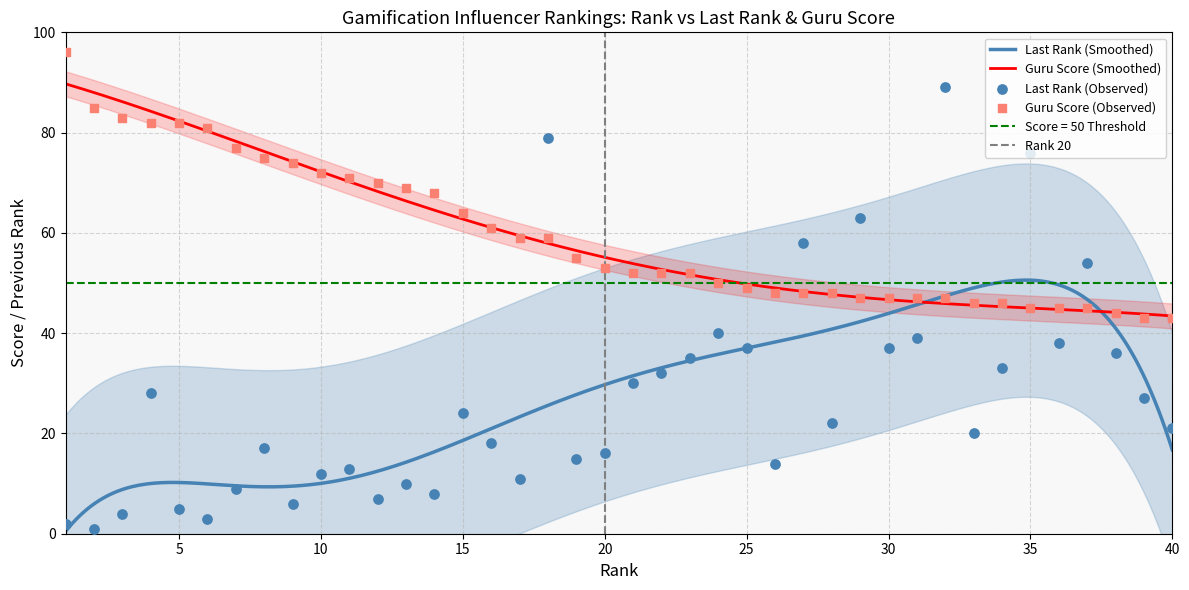

Which series contains the lowest Y value?

last_rank